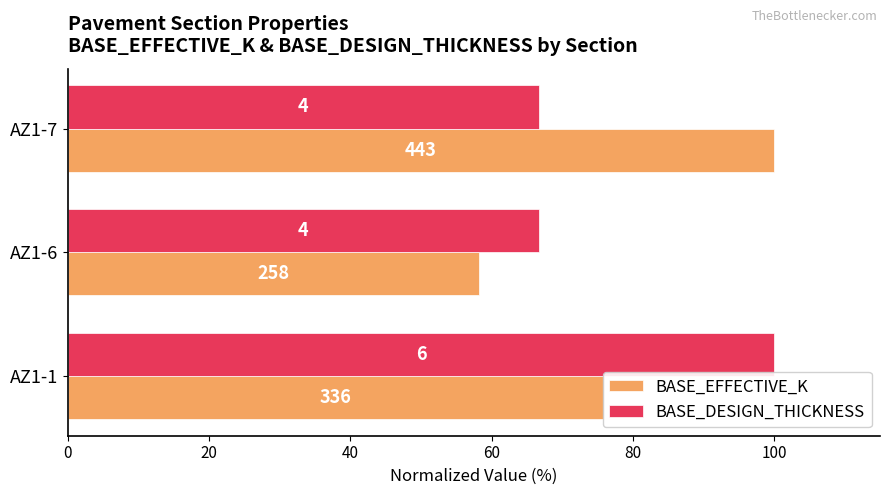

What is the smallest value displayed?

58.2